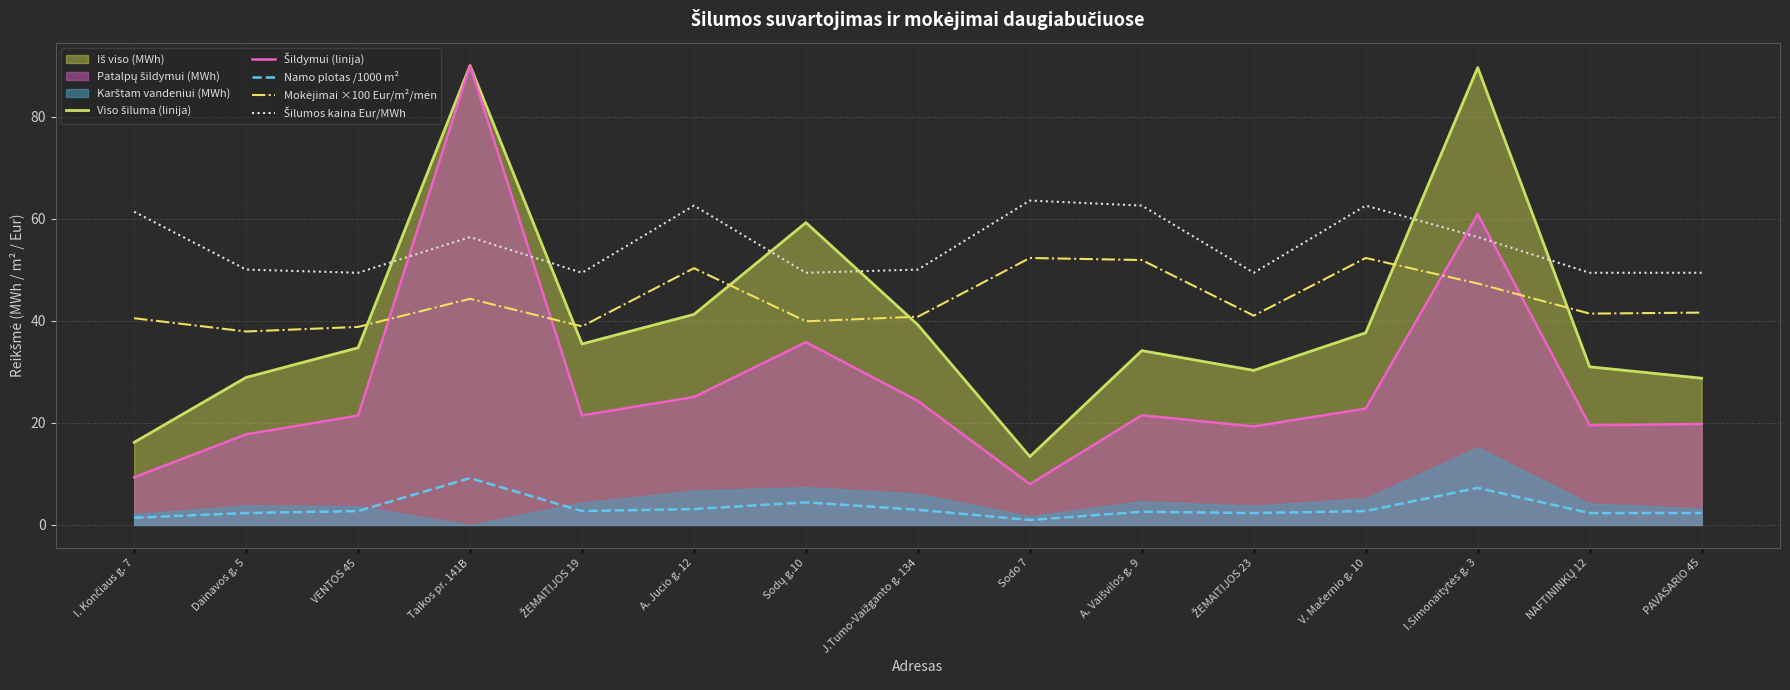

How many values in the Šildymui (linija) series exceed 21?

9